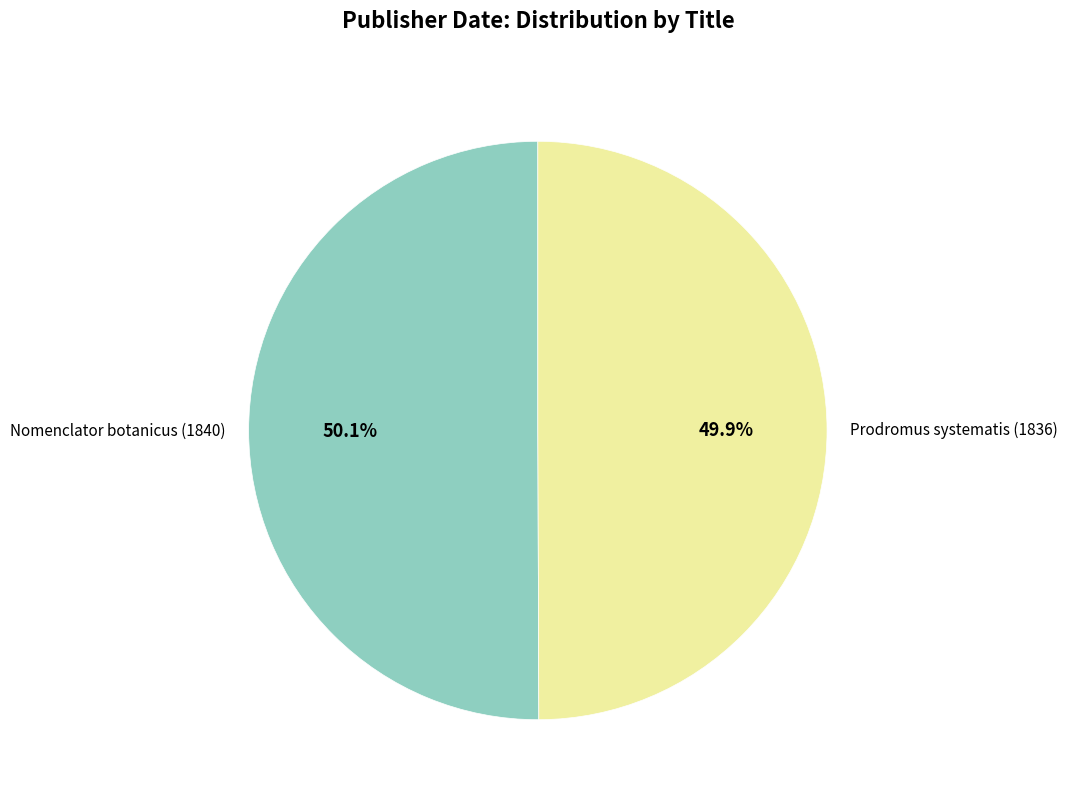

What is the ratio of the value at Prodromus systematis (1836) to the value at Nomenclator botanicus (1840)?

1.0